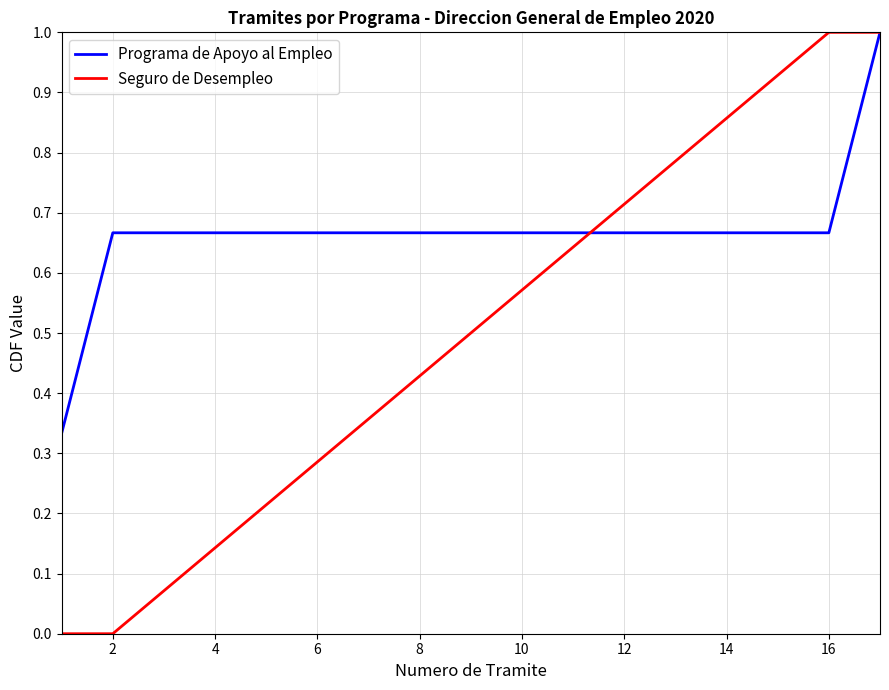

Which series has the largest total across all categories?

Programa de Apoyo al Empleo